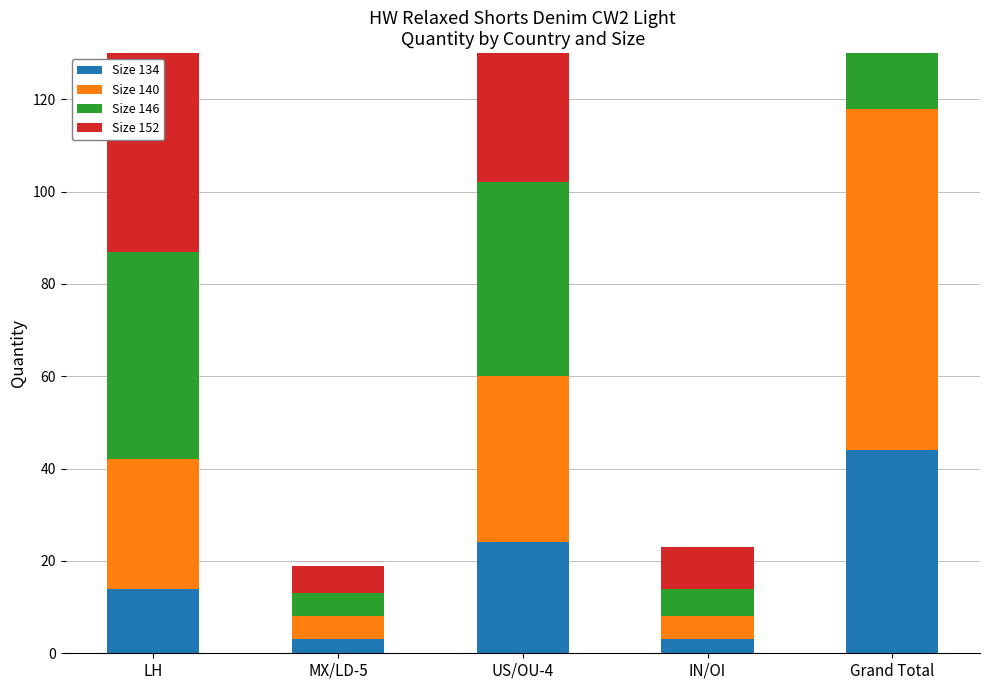

List the series in order of their overall mean, lowest first.

Size 134, Size 140, Size 146, Size 152